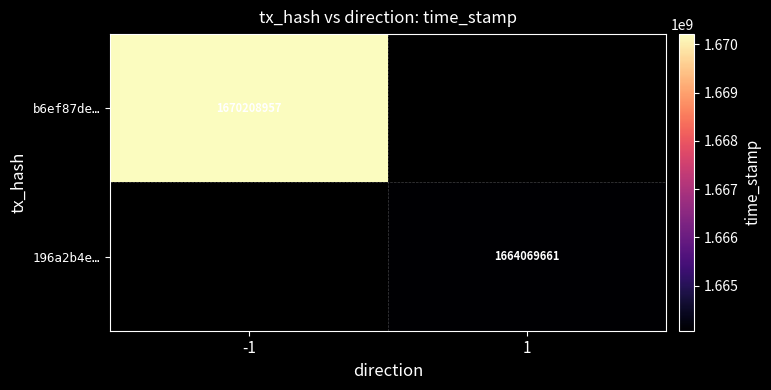

The value of 196a2b4e… at 1 is 2362322115.6. True or false?

False